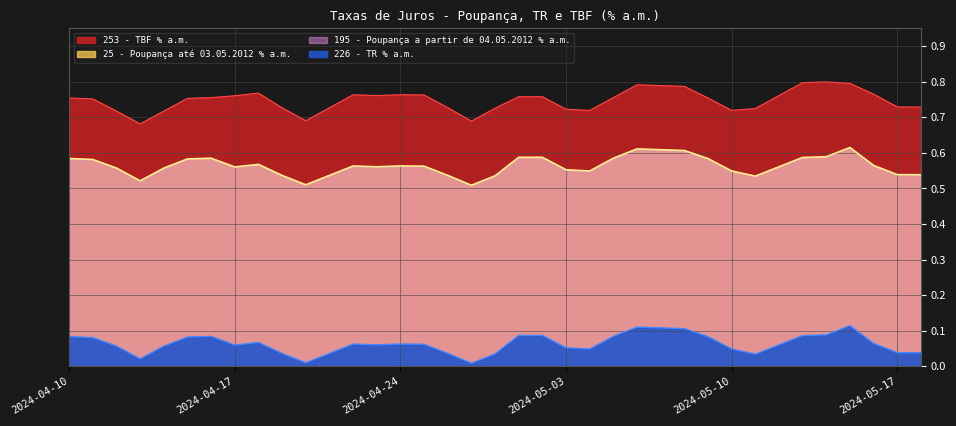

What is the value of the 253 - TBF % a.m. point at the 12th from the left?

0.7